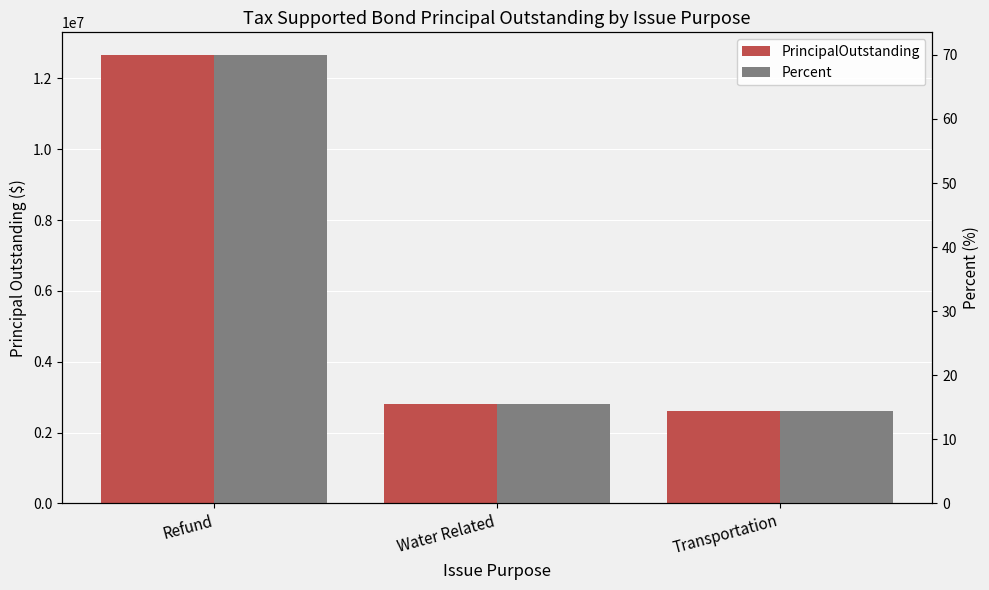

What is the value of the Percent bar at the 3rd from the left?

14.5